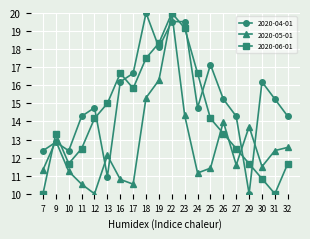

Rank the series by their average value, from lowest to highest.

2020-05-01, 2020-06-01, 2020-04-01